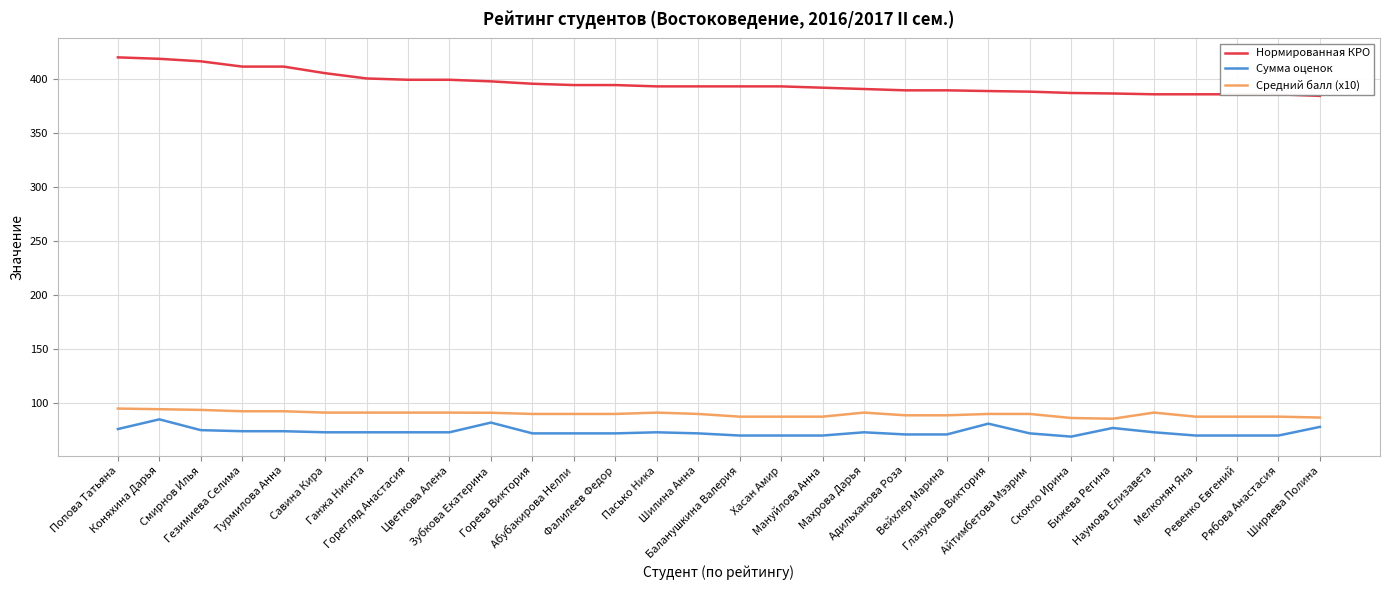

What is the lowest value of the Средний балл (x10) series?

85.6